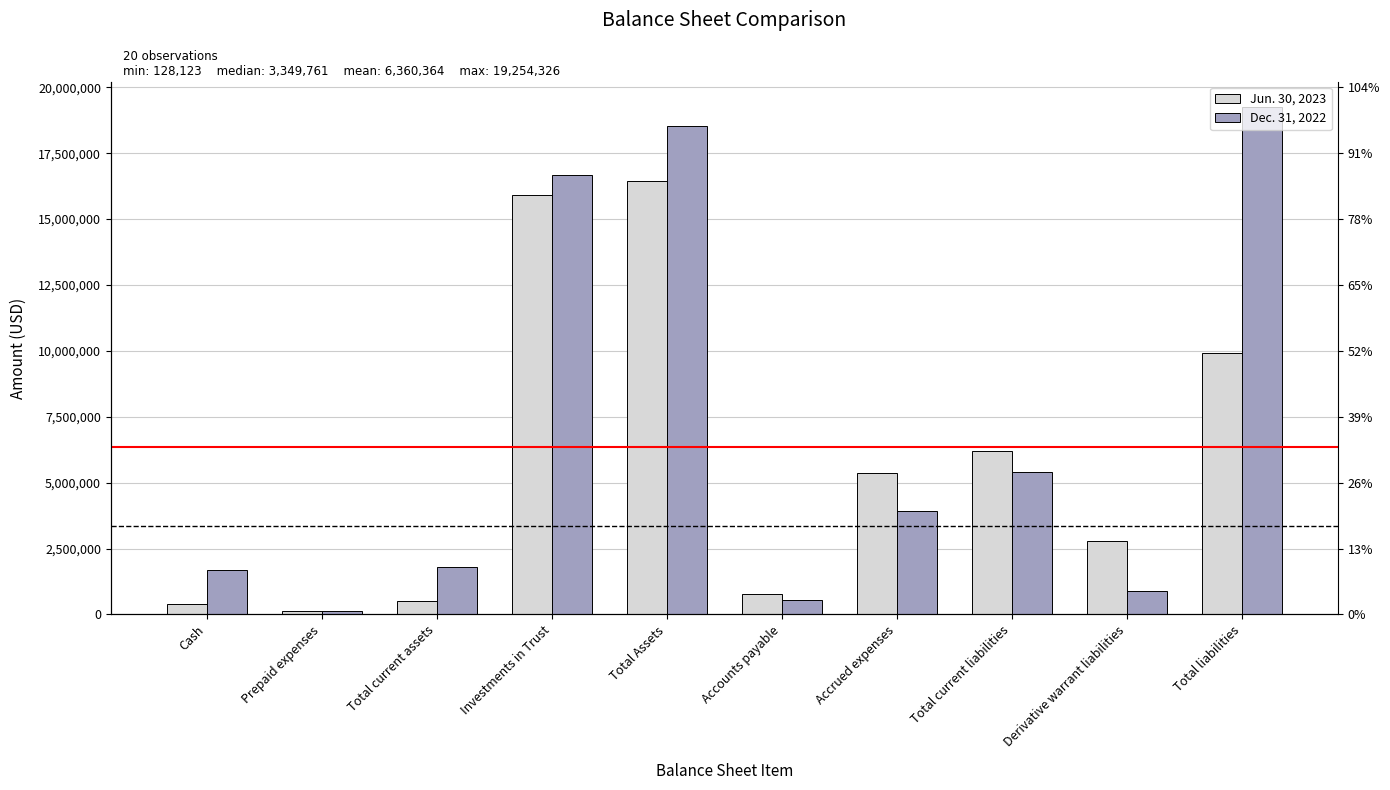

What position from the right is Investments in Trust?

7